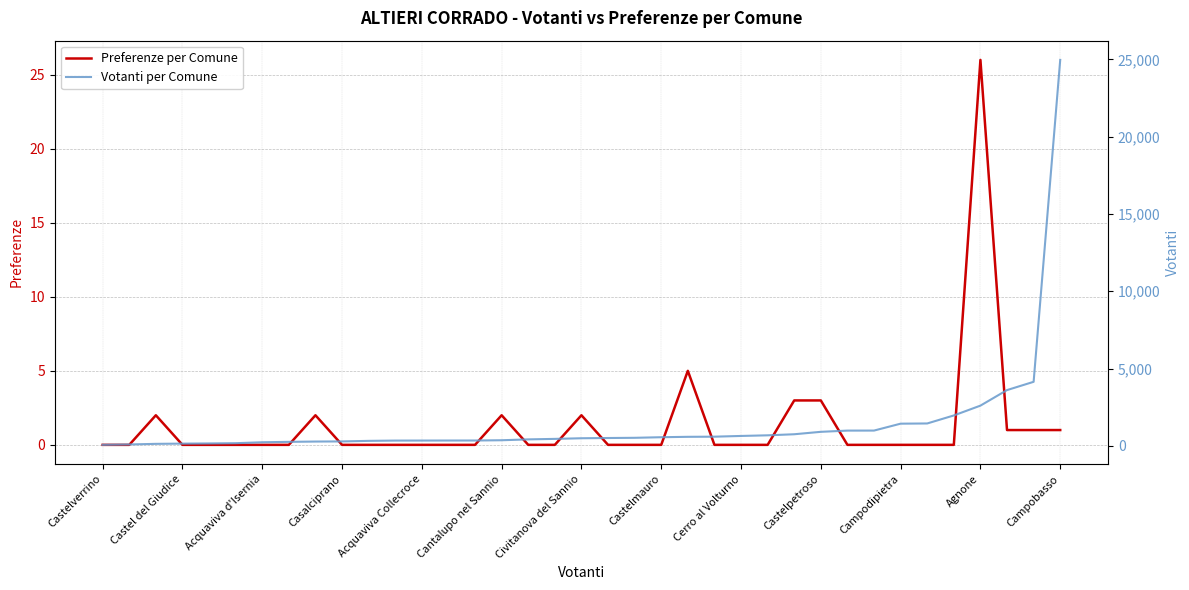

What are all the series names shown in the legend?

Preferenze per Comune, Votanti per Comune